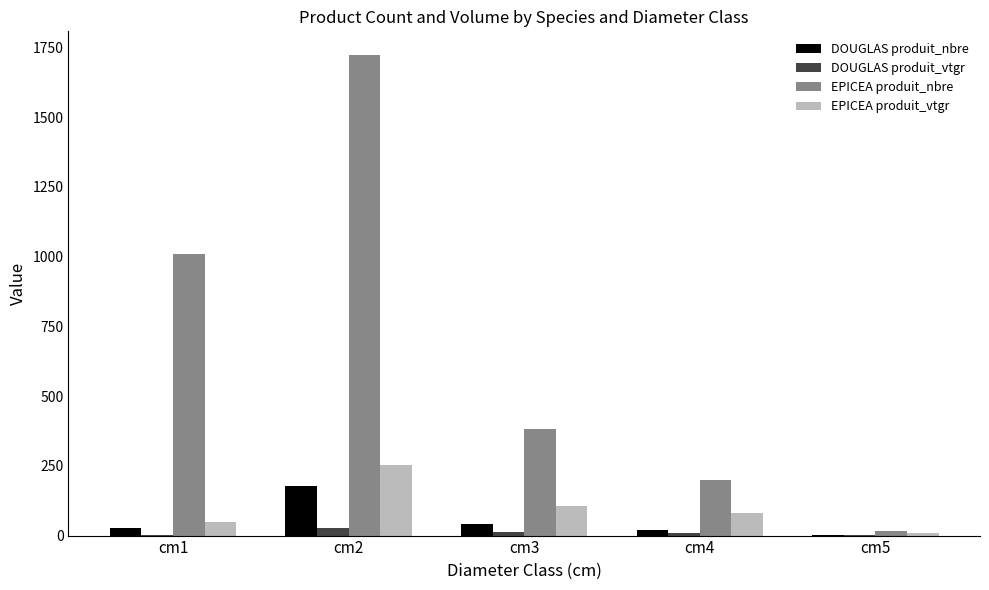

Read the DOUGLAS produit_vtgr value at cm1.

1.5